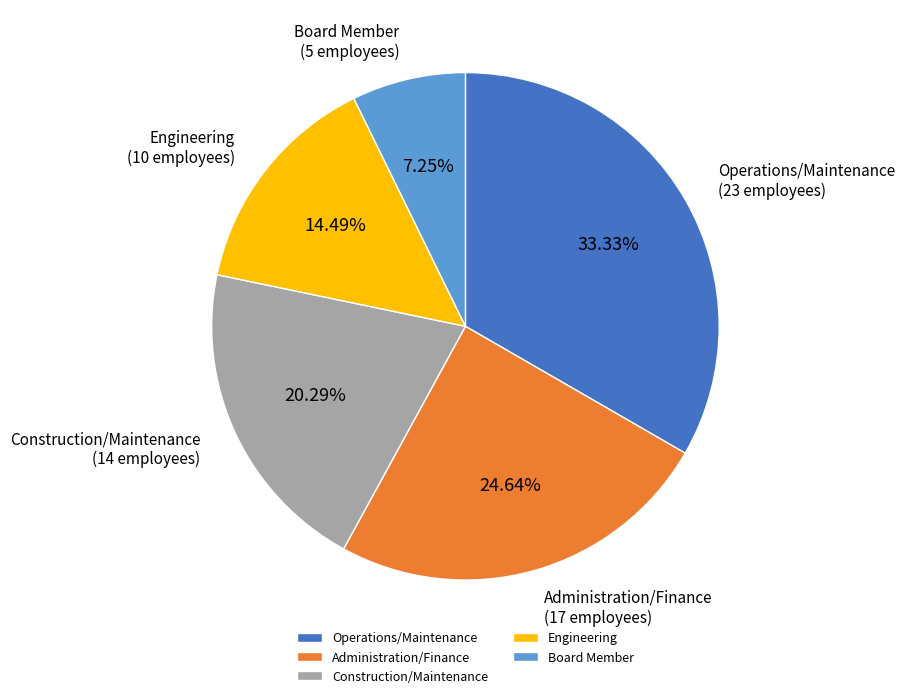

The Engineering slice represents 14% of the pie. True or false?

True